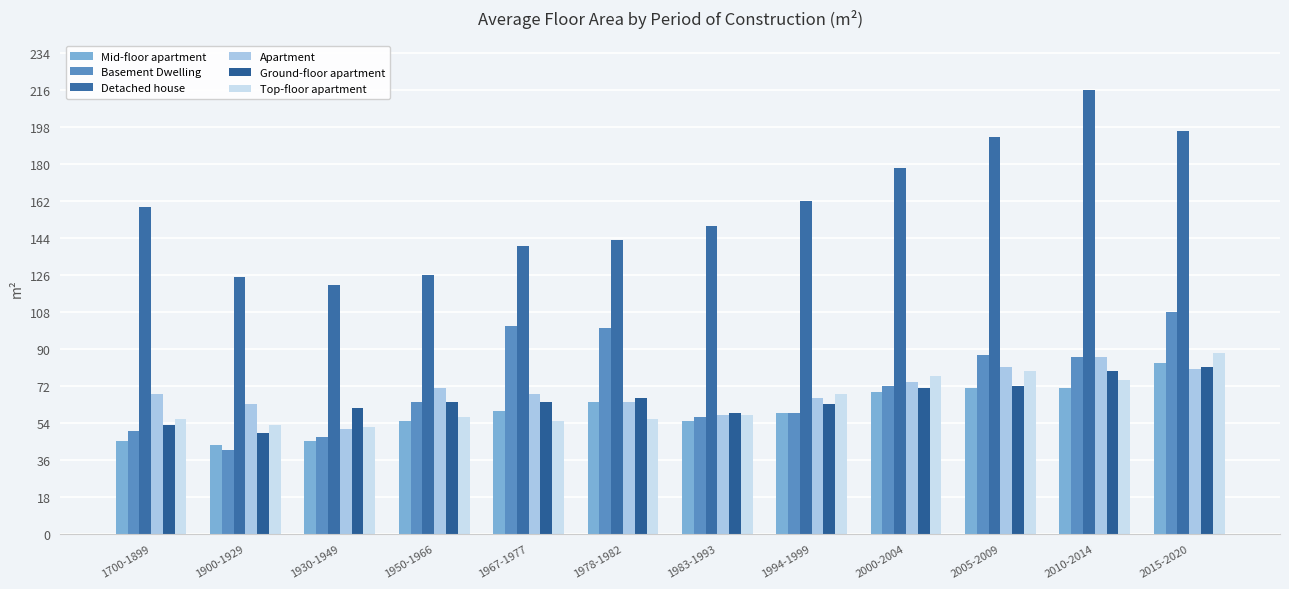

What are all the series names shown in the legend?

Mid-floor apartment, Basement Dwelling, Detached house, Apartment, Ground-floor apartment, Top-floor apartment